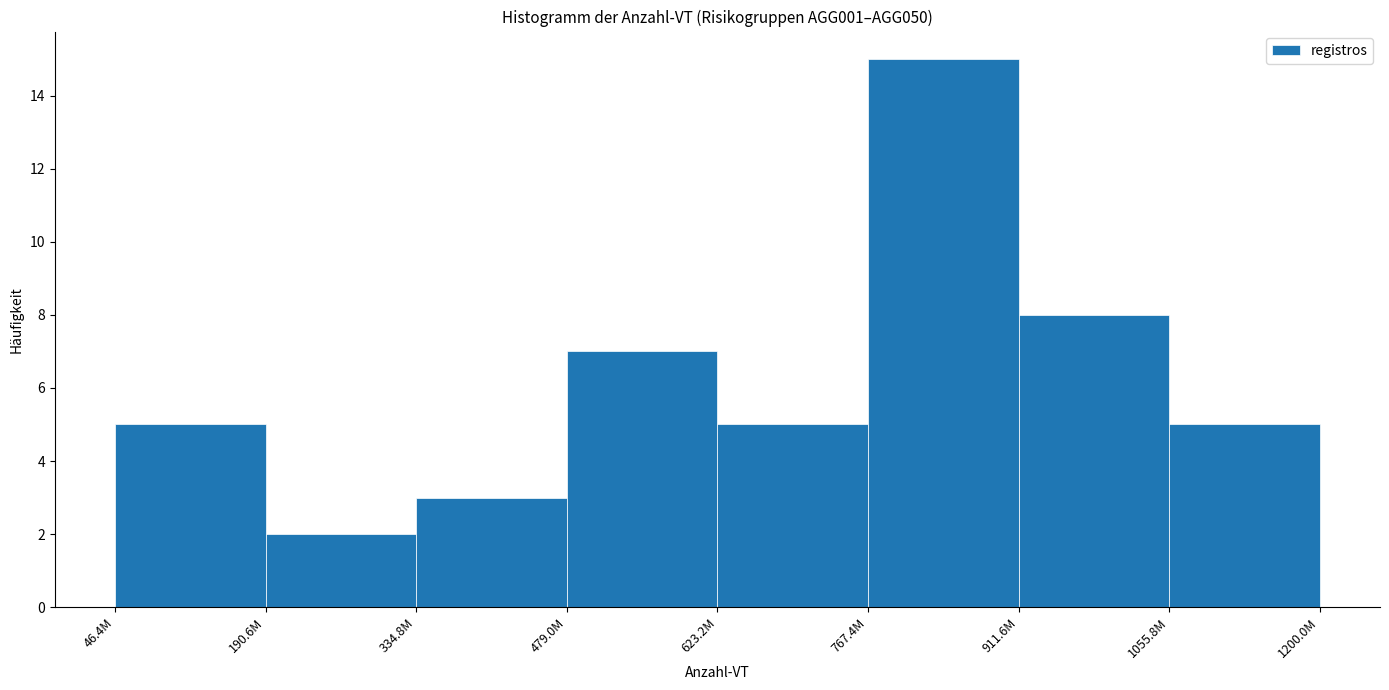

Reading left to right, extract all data points from this chart.

46.4M=5	190.6M=2	334.8M=3	479.0M=7	623.2M=5	767.4M=15	911.6M=8	1055.8M=5